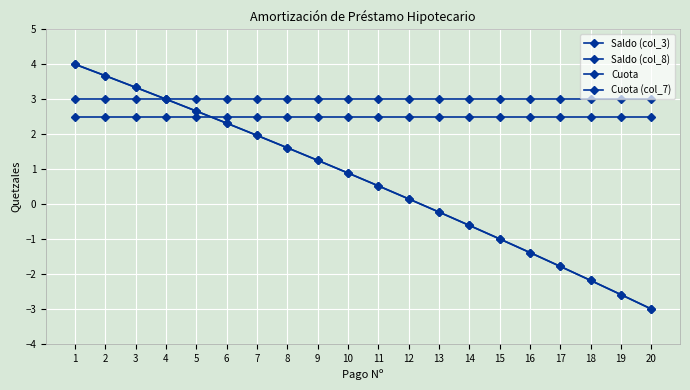

What is the minimum value for Saldo (col_8)?

-3.0